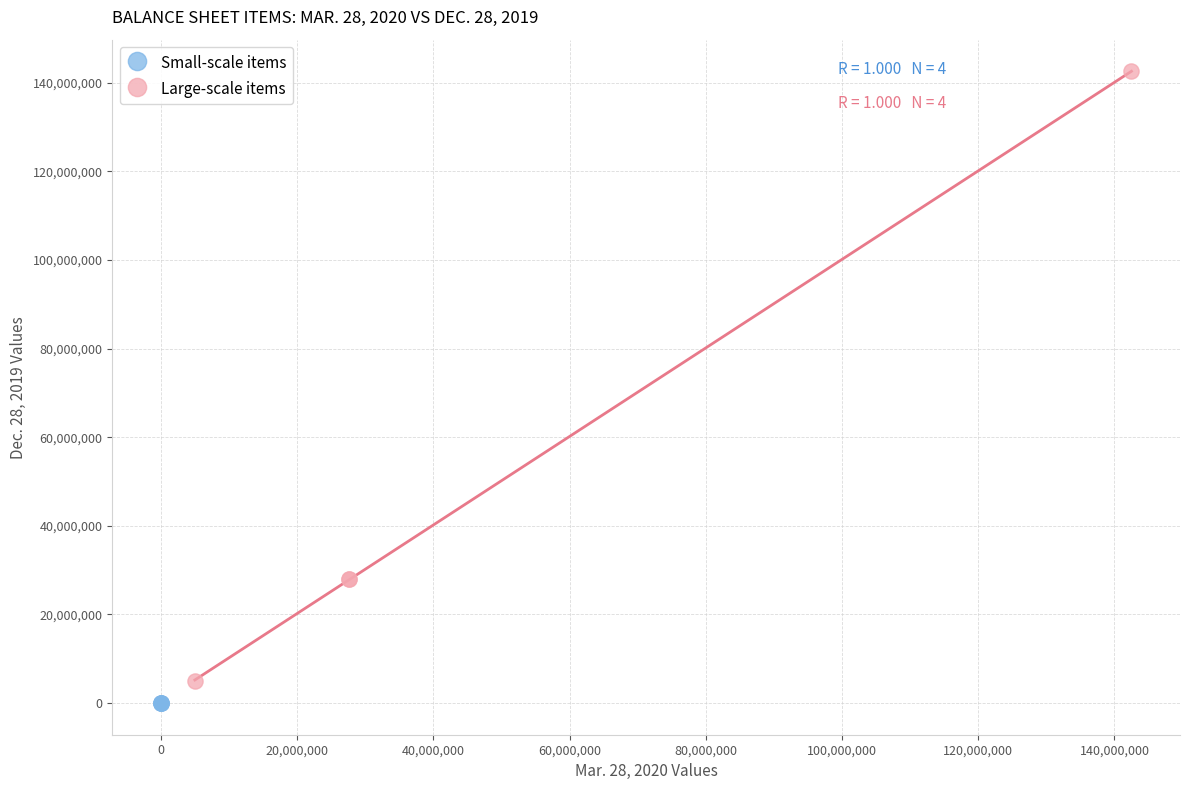

Which series reaches the maximum Y coordinate?

Large-scale items